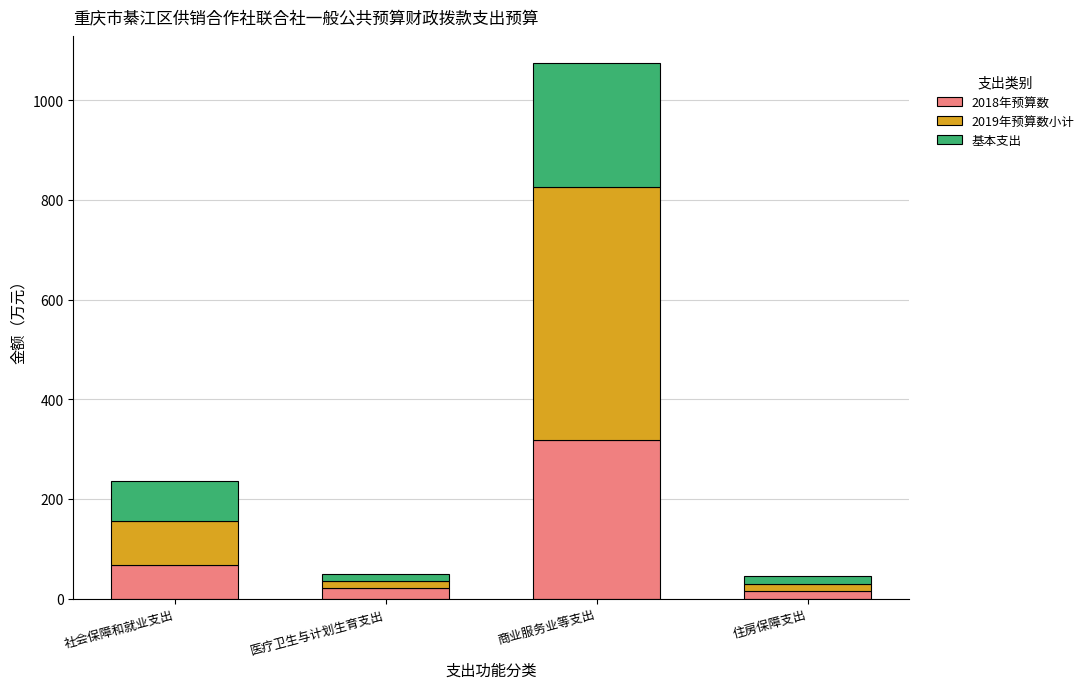

Where is 2018年预算数 nearest to the value 166?

社会保障和就业支出